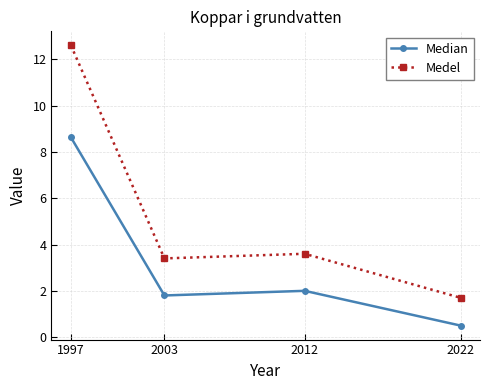

What are all the series names shown in the legend?

Median, Medel